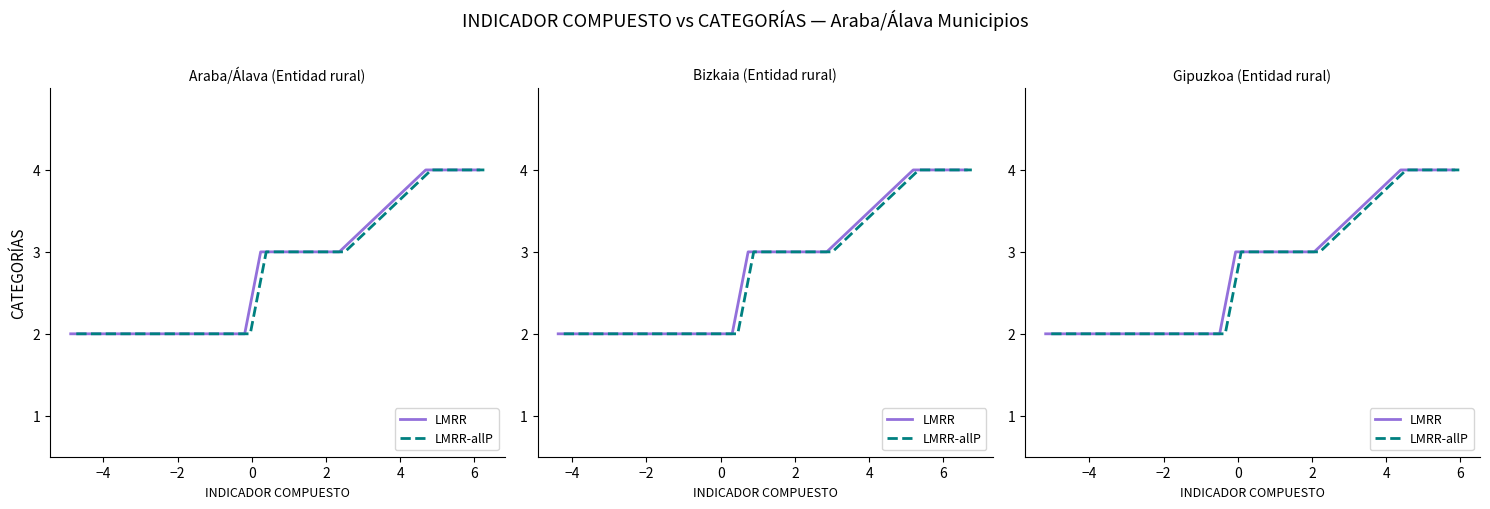

What is the maximum value shown in the chart?

4